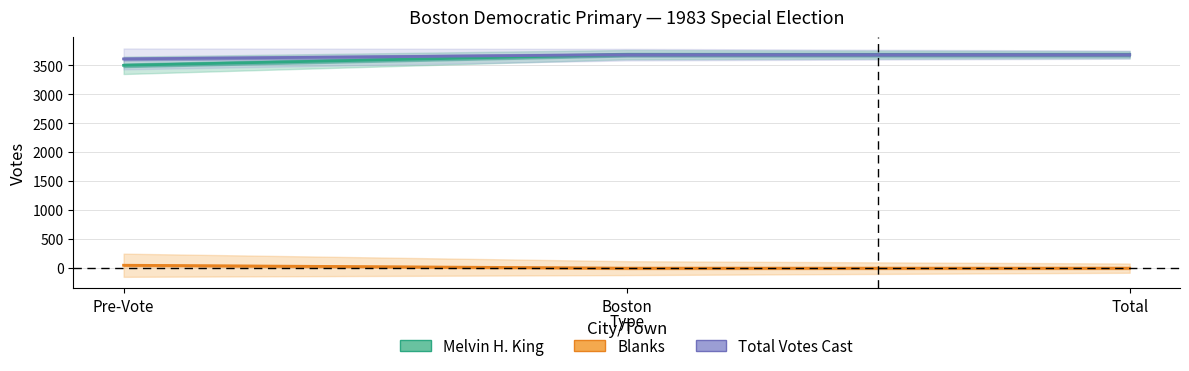

Count the Blanks values in the range 0 to 50.

3